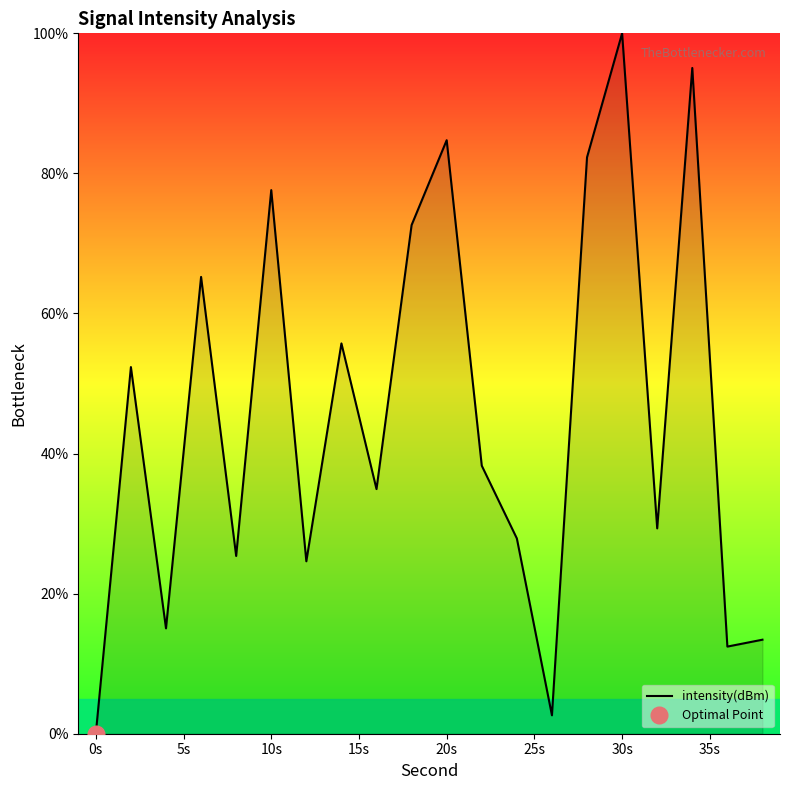

Which category has the lowest value in the intensity(dBm) series?

0s